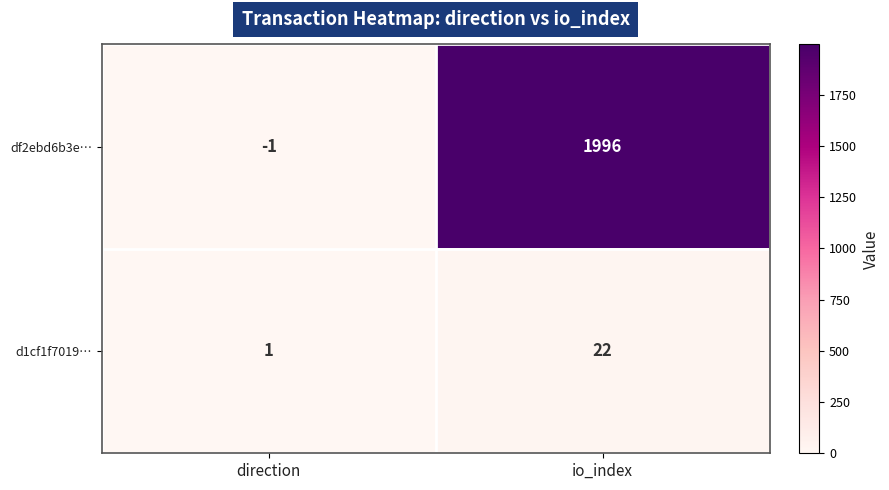

True or false: d1cf1f7019… has a value of 1 at direction.

True